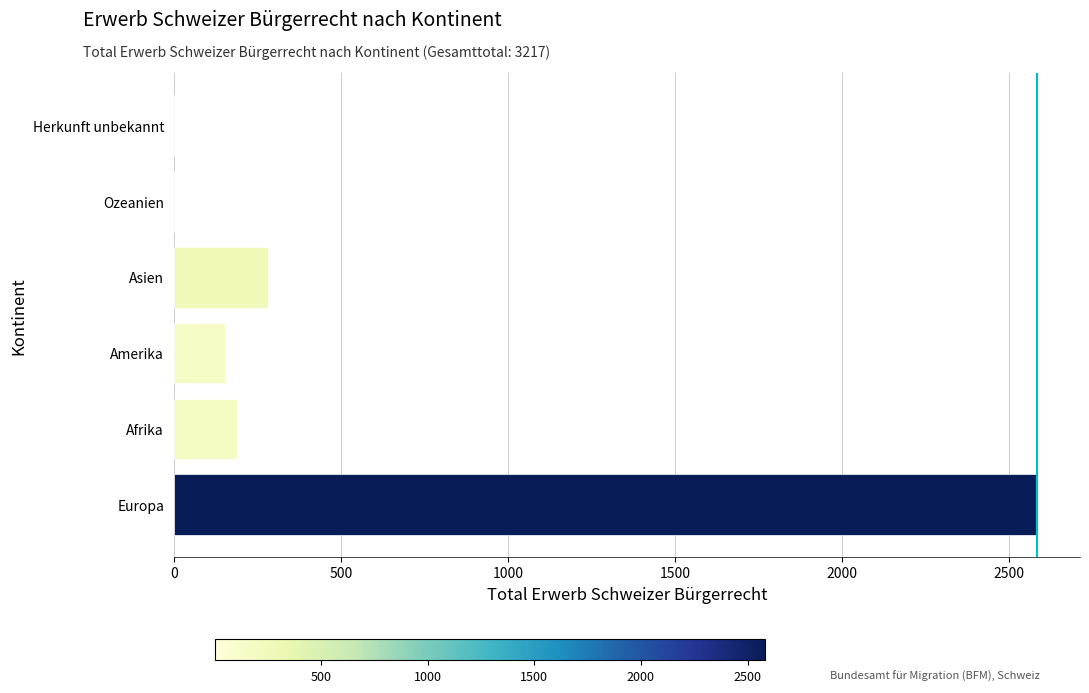

Where is the data nearest to the value 1292?

Asien